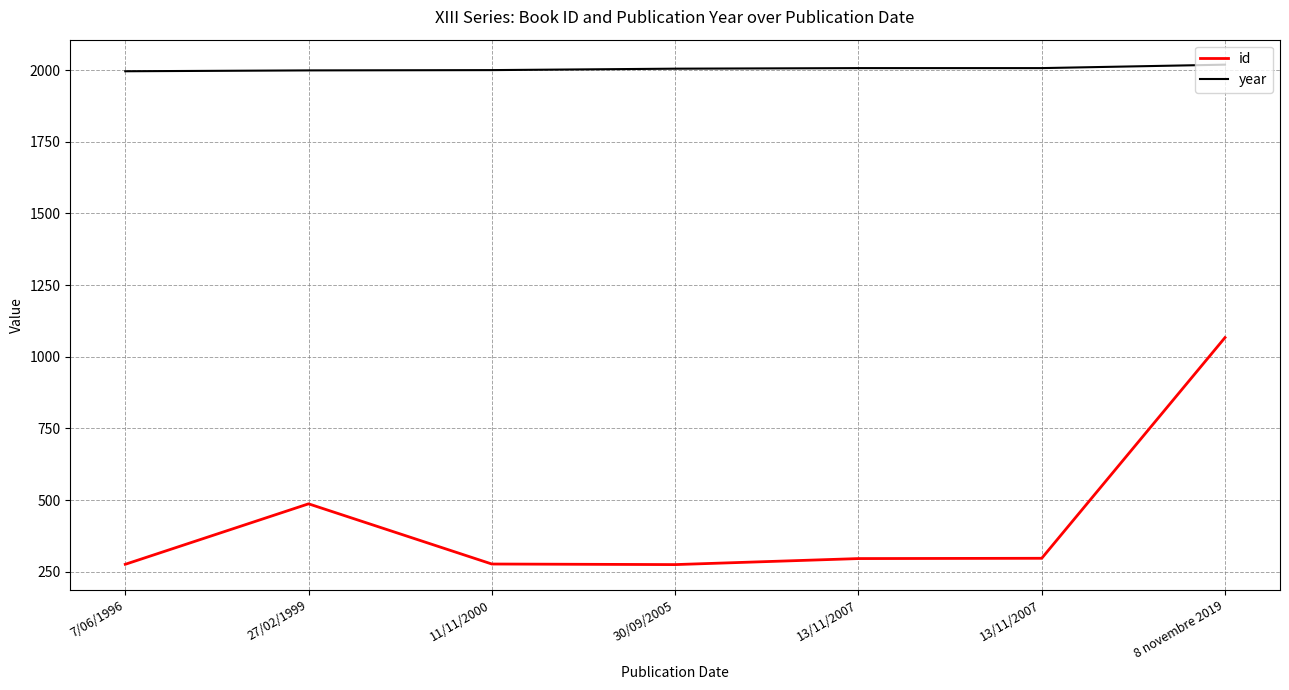

What are all the series names shown in the legend?

id, year